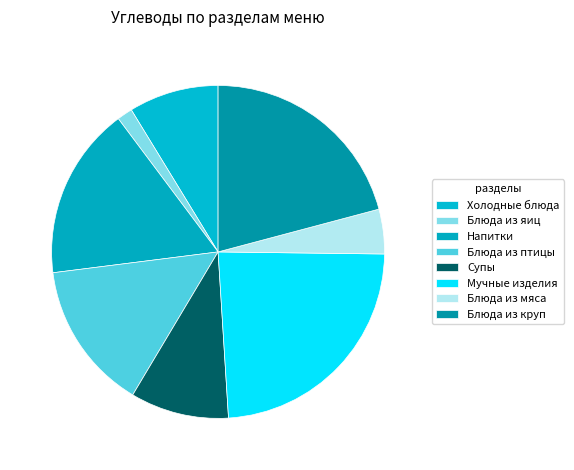

Is there a majority slice in this chart?

No